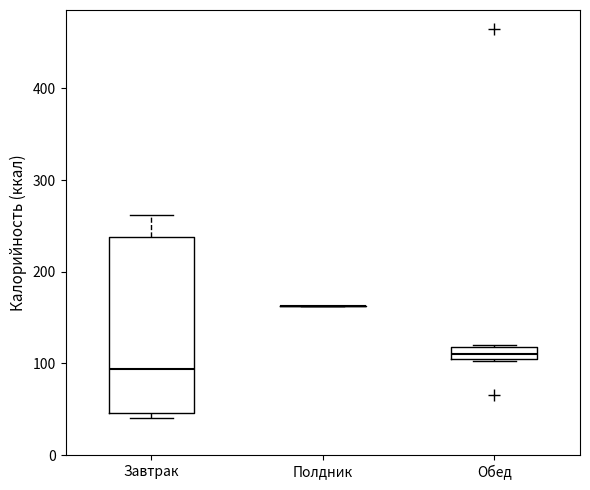

Which box is the tallest, from its lower edge to its upper edge?

Завтрак